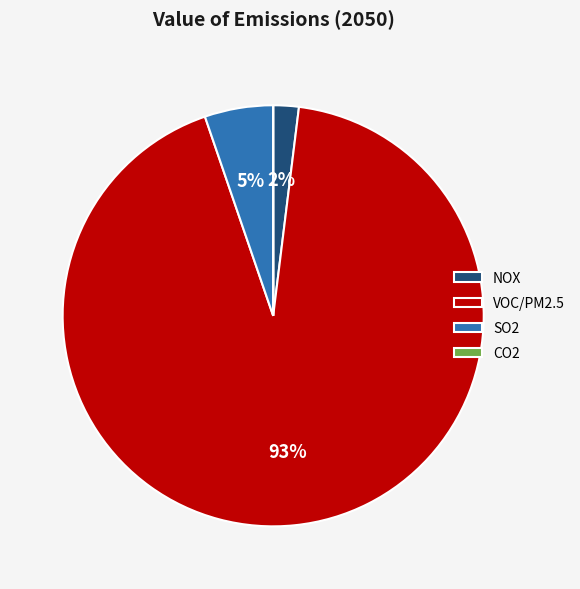

What is the ratio of the value at SO2 to the value at VOC/PM2.5?

0.1